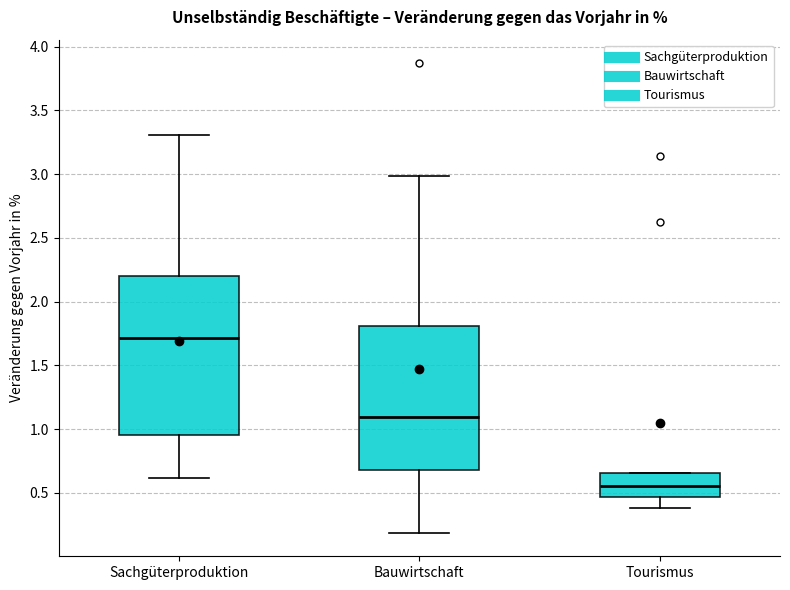

Comparing the boxes themselves (not the whiskers), which one is the tallest?

Sachgüterproduktion